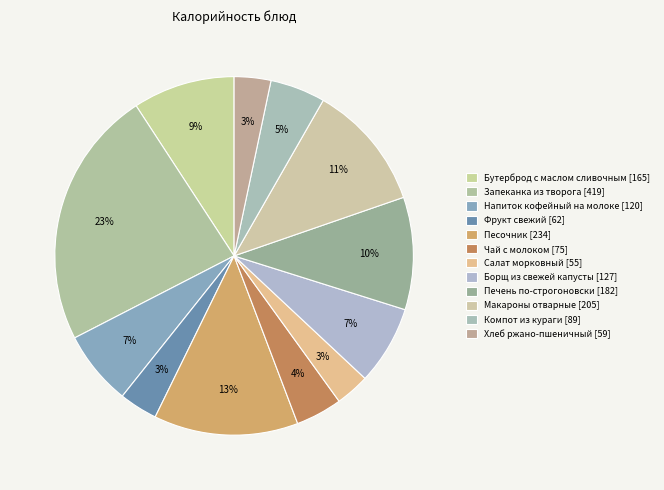

What is the total percentage of Макароны отварные and Бутерброд с маслом сливочным?

20.6%